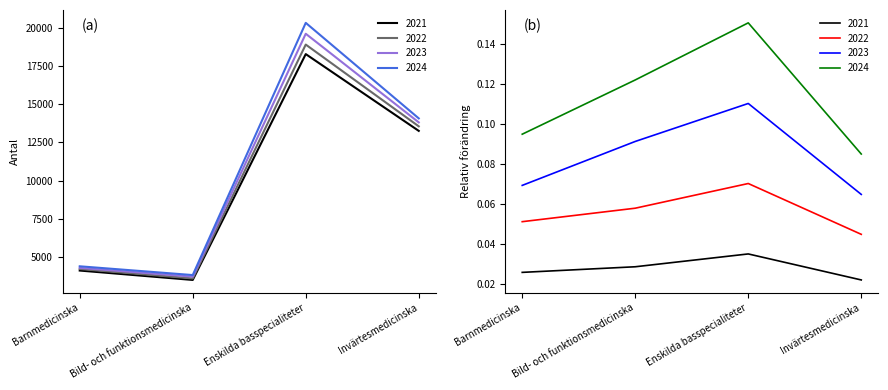

What is the value of the 2024 point at the 2nd from the left?

3828